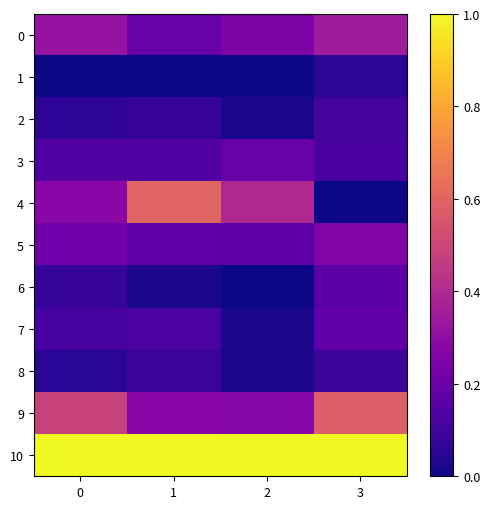

What is the maximum value shown in the chart?

1.0